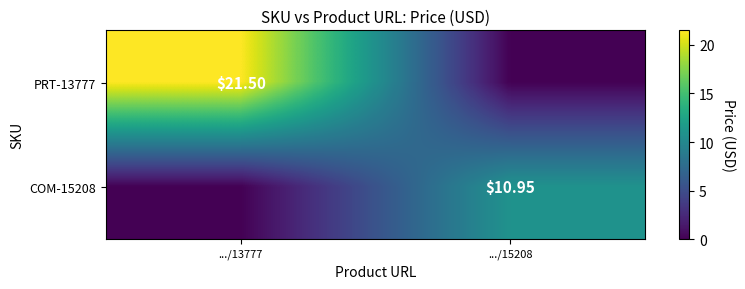

Is the value of COM-15208 at .../15208 greater than the value of PRT-13777 at .../13777?

No